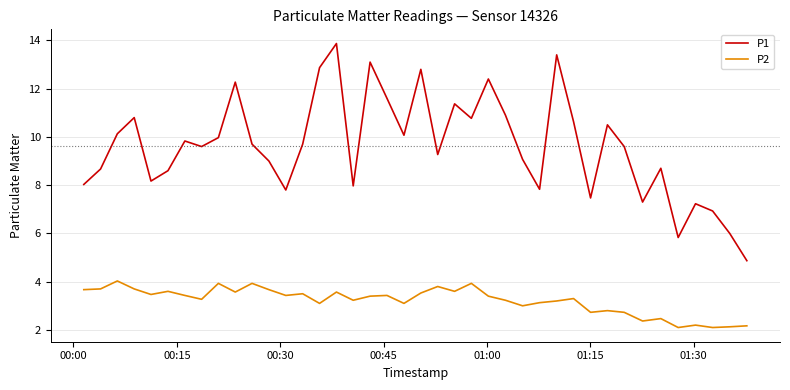

True or false: P1 and P2 intersect in this chart.

False